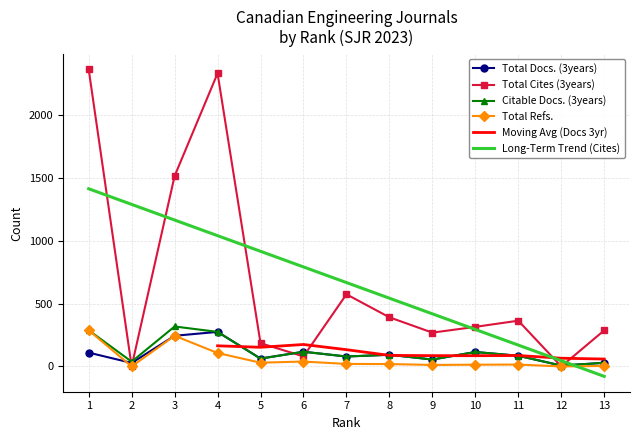

Where does the Citable Docs. (3years) series first go above 85?

1